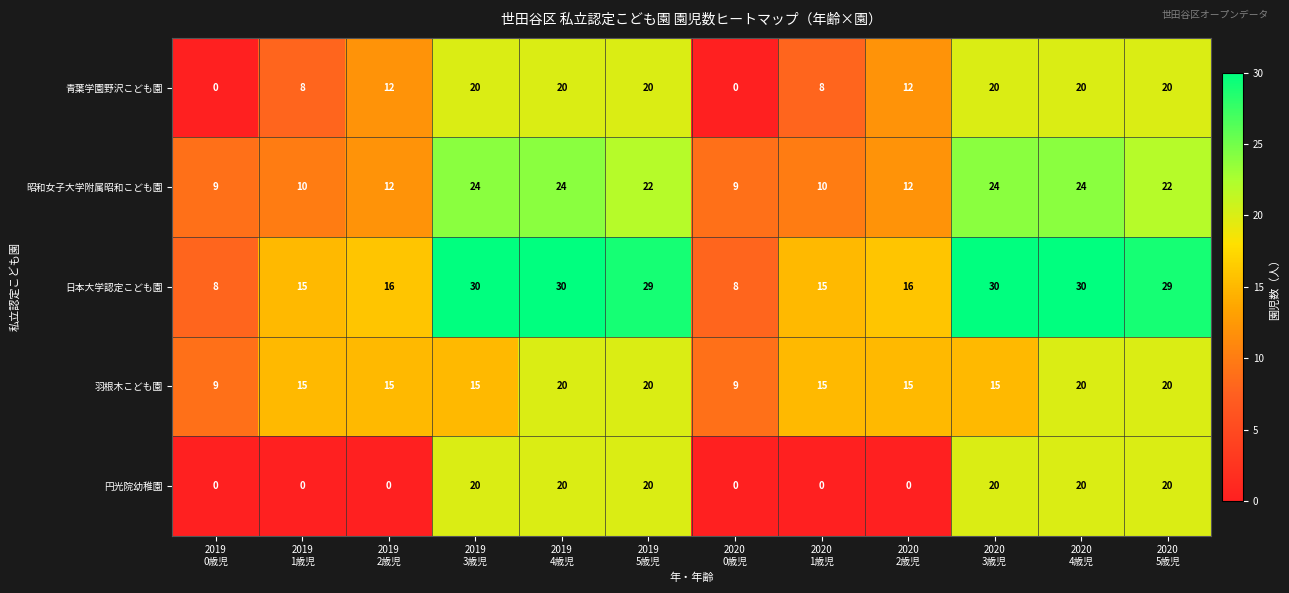

How many 羽根木こども園 values are between 15 and 20?

10